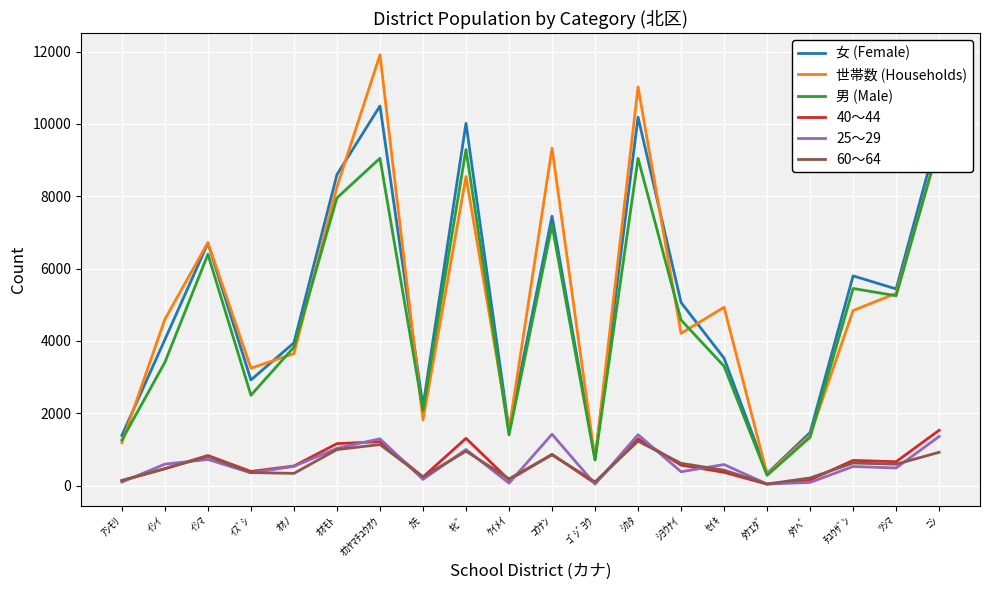

Which has a higher value, ｵｵﾉ or ｺｳﾅﾝ?

ｺｳﾅﾝ